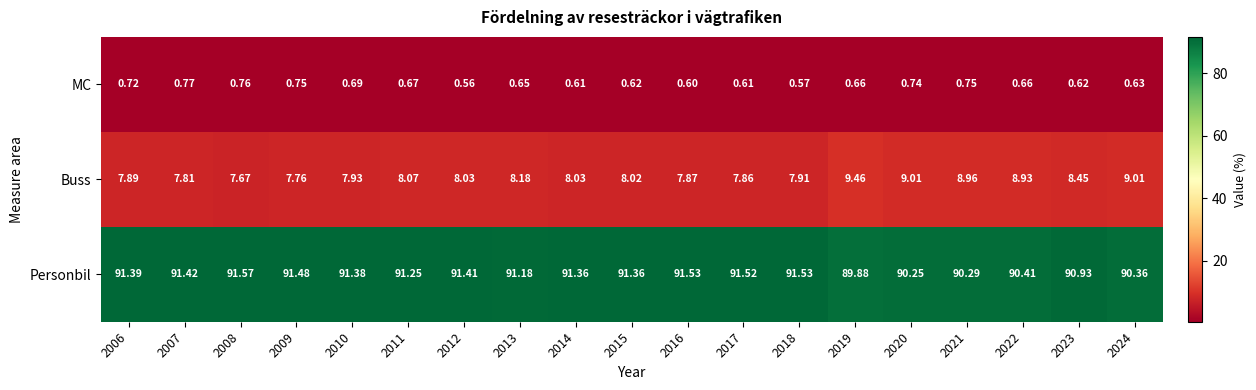

At 2018, list the series in order from largest to smallest.

Personbil, Buss, MC